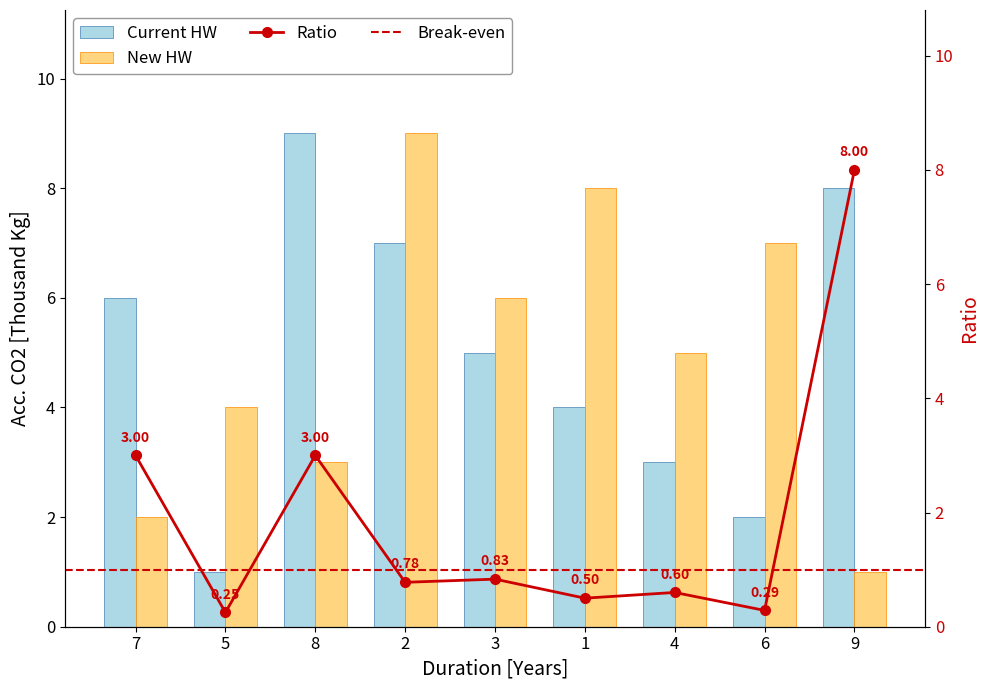

Where does the New HW series first go above 5?

2